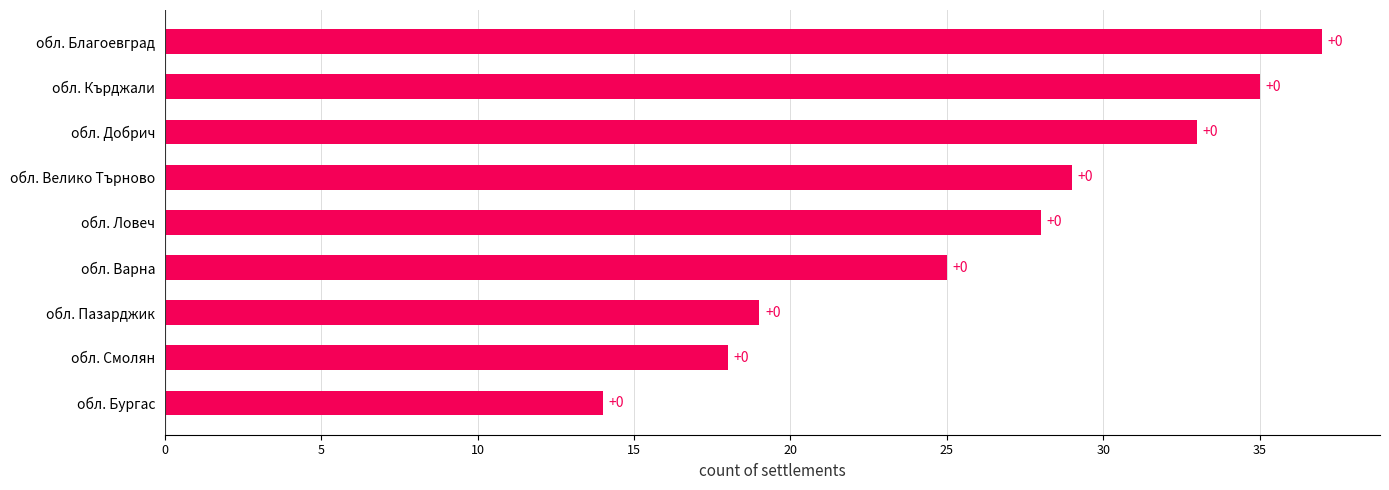

How many bars are there in total?

9